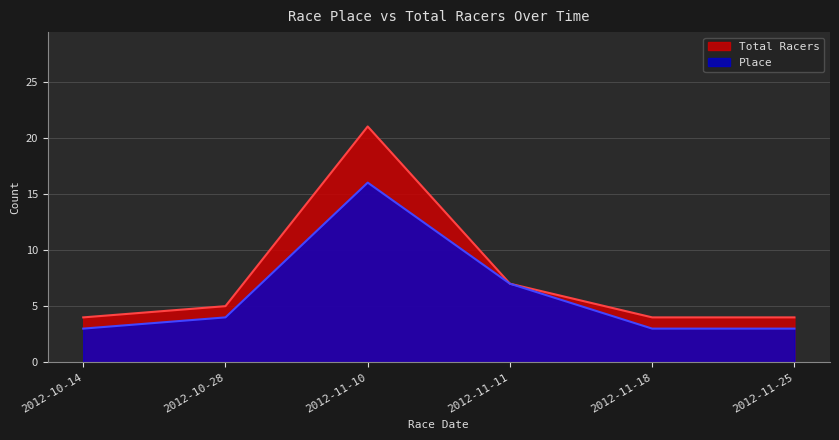

Which series has the largest total across all categories?

Total Racers